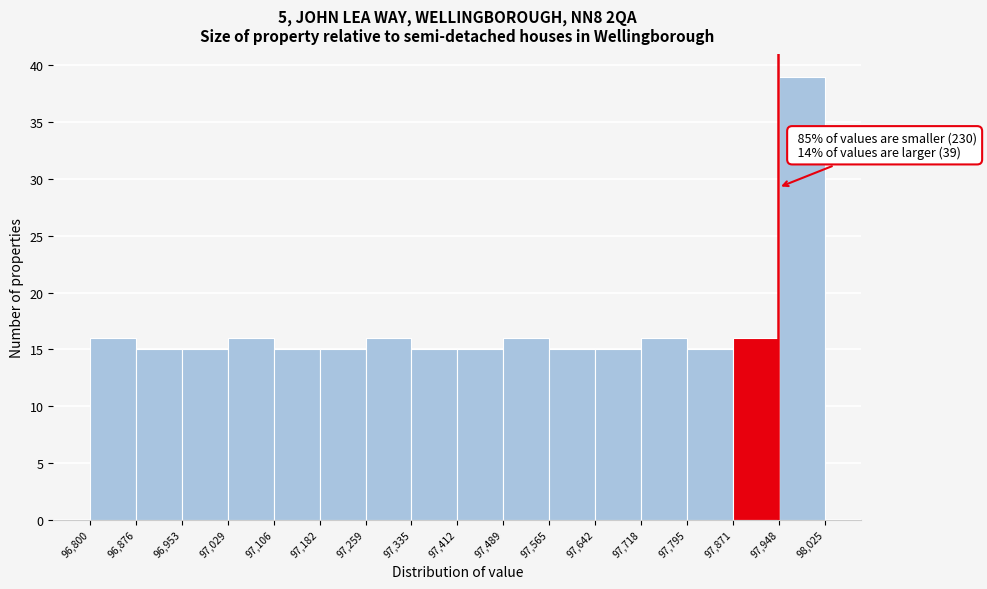

Over which range of the x-axis is the bar tallest?

97,948 to 98,025